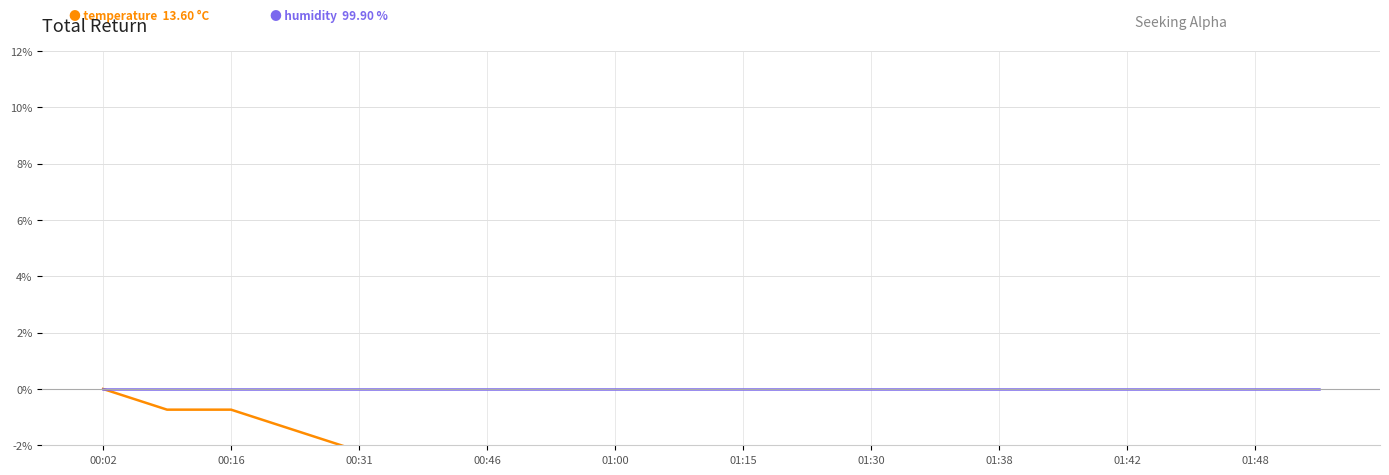

How many data points in temperature are less than -2?

16